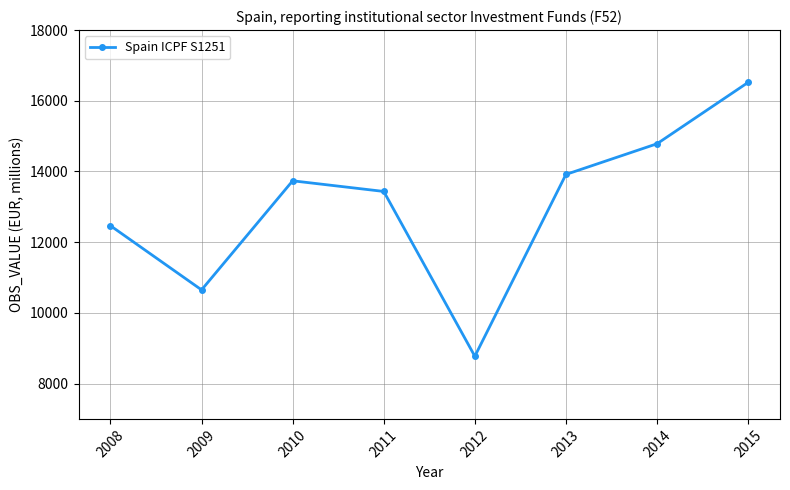

Rank the categories by value from highest to lowest.

2015, 2014, 2013, 2010, 2011, 2008, 2009, 2012